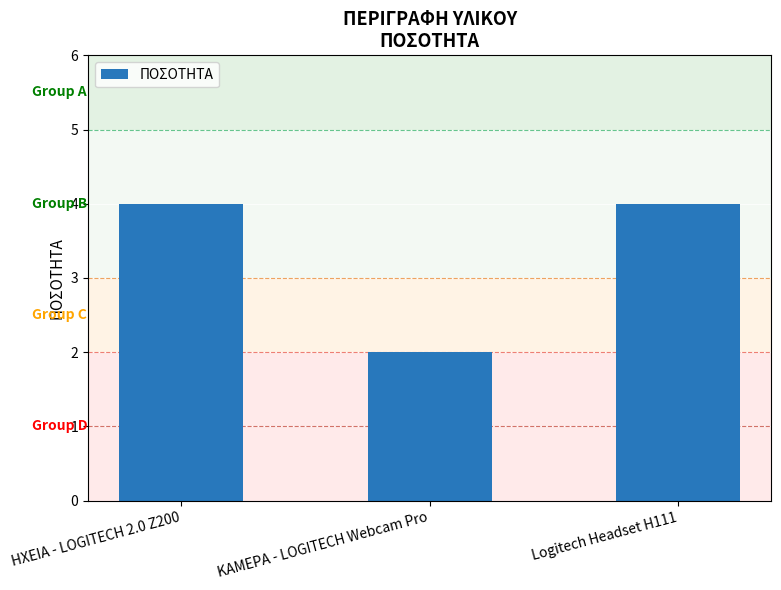

What position from the right is Logitech Headset H111?

1